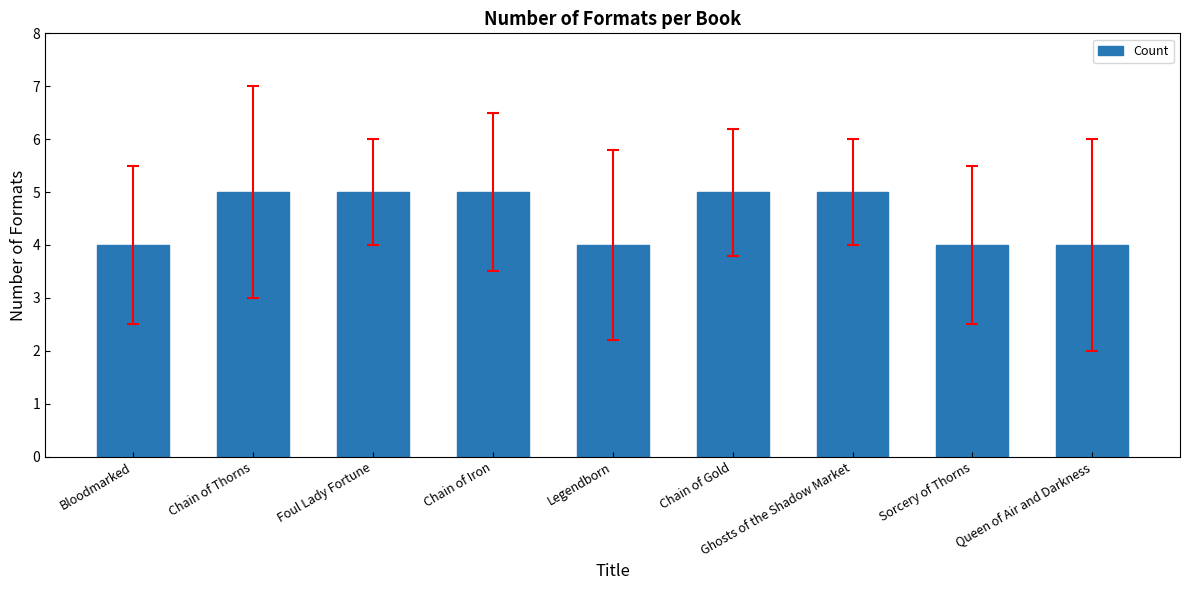

Reading right to left, what are all the values shown in this chart?

4	4	5	5	4	5	5	5	4